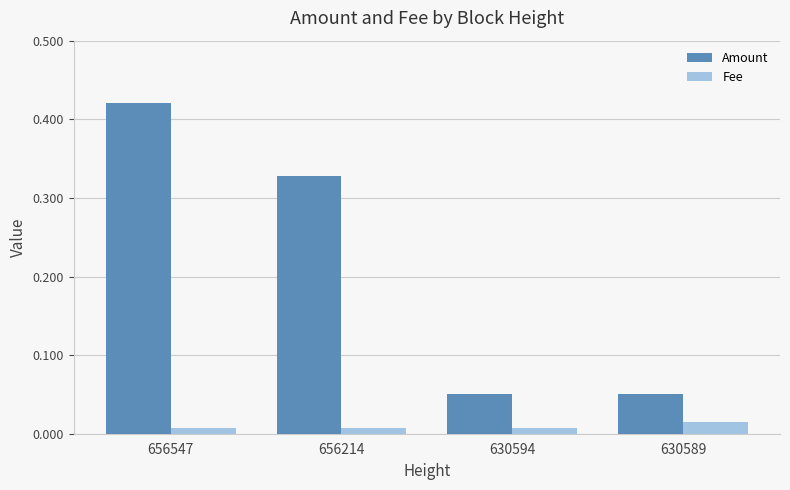

Rank the series at 656214 from lowest to highest value.

Fee, Amount